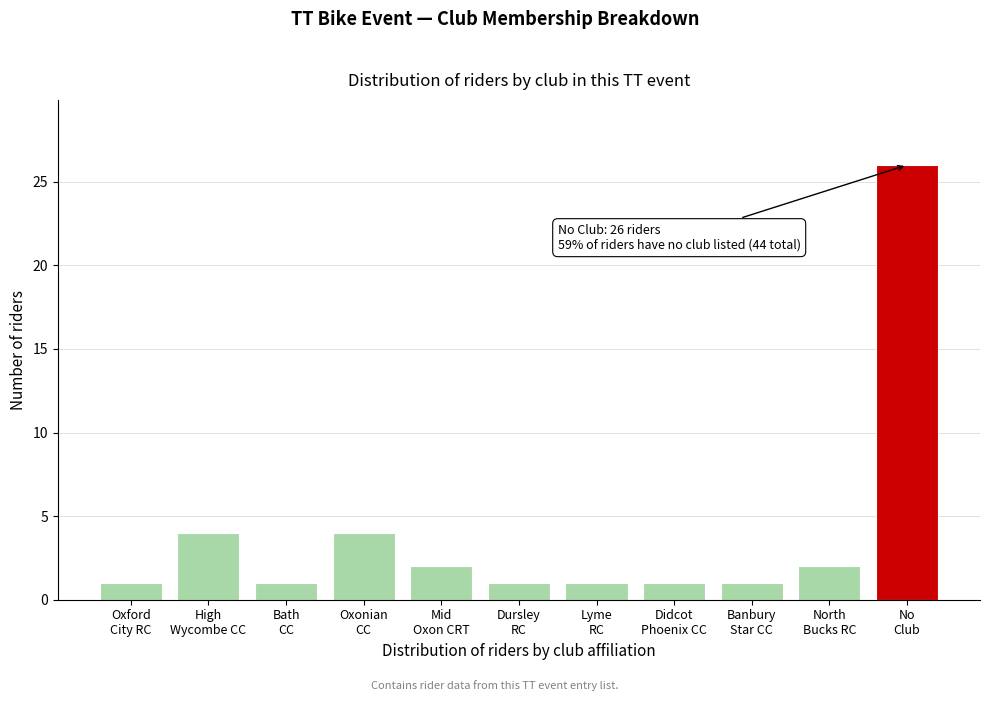

Reading right to left, what are all the values shown in this chart?

26	2	1	1	1	1	2	4	1	4	1